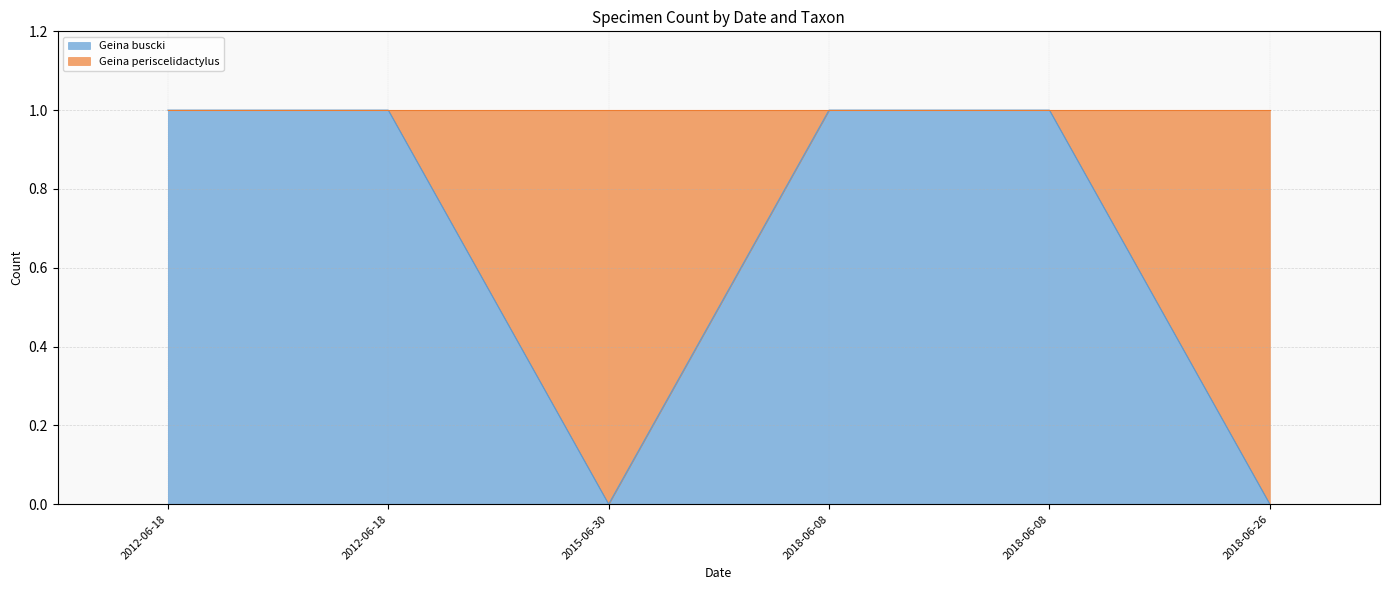

Reading left to right, transcribe all the data shown in this chart.

2012-06-18=1	2012-06-18=1	2015-06-30=0	2018-06-08=1	2018-06-08=1	2018-06-26=0